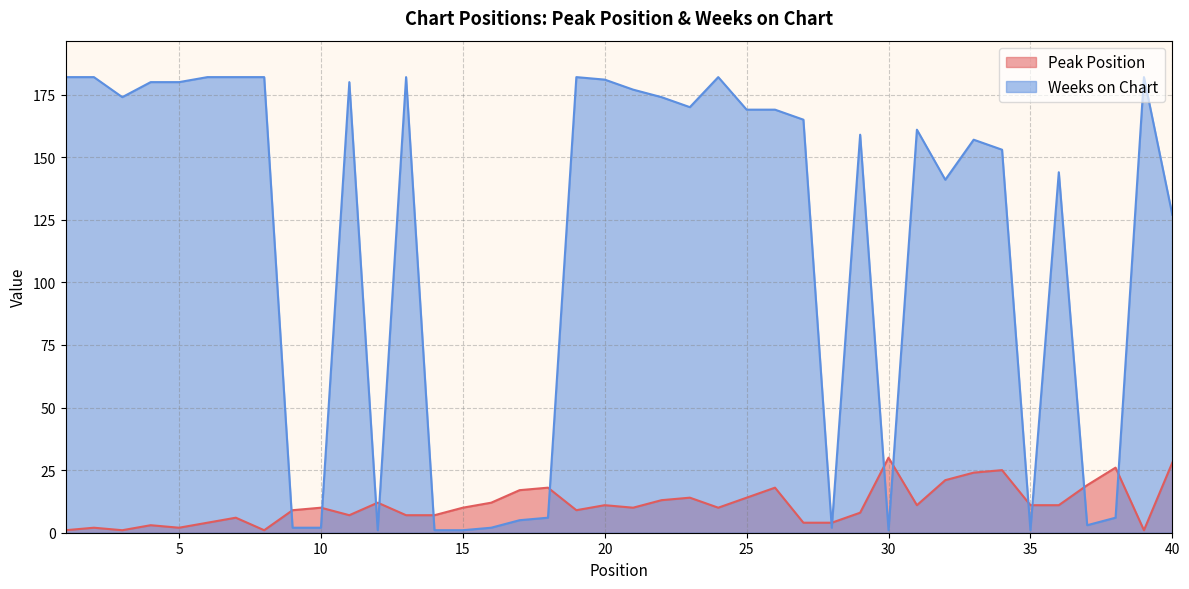

What are all the series names shown in the legend?

Peak Position, Weeks on Chart